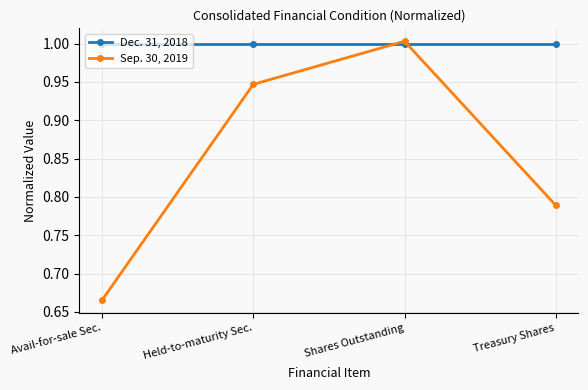

What are all the series names shown in the legend?

Dec. 31, 2018, Sep. 30, 2019